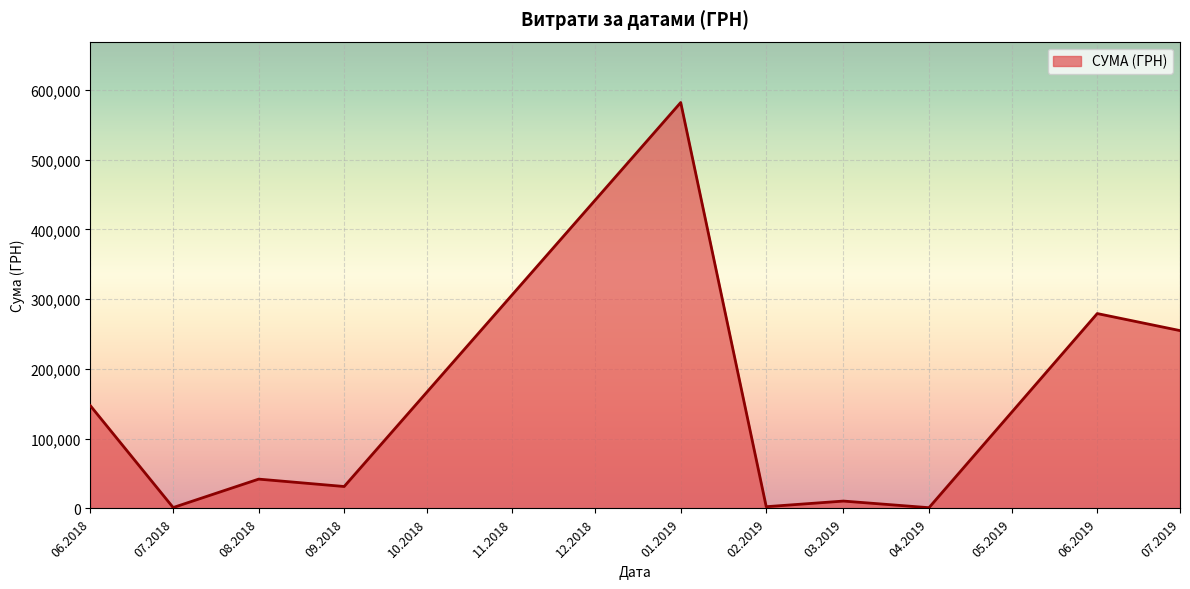

Where is the first local maximum?

08.2018